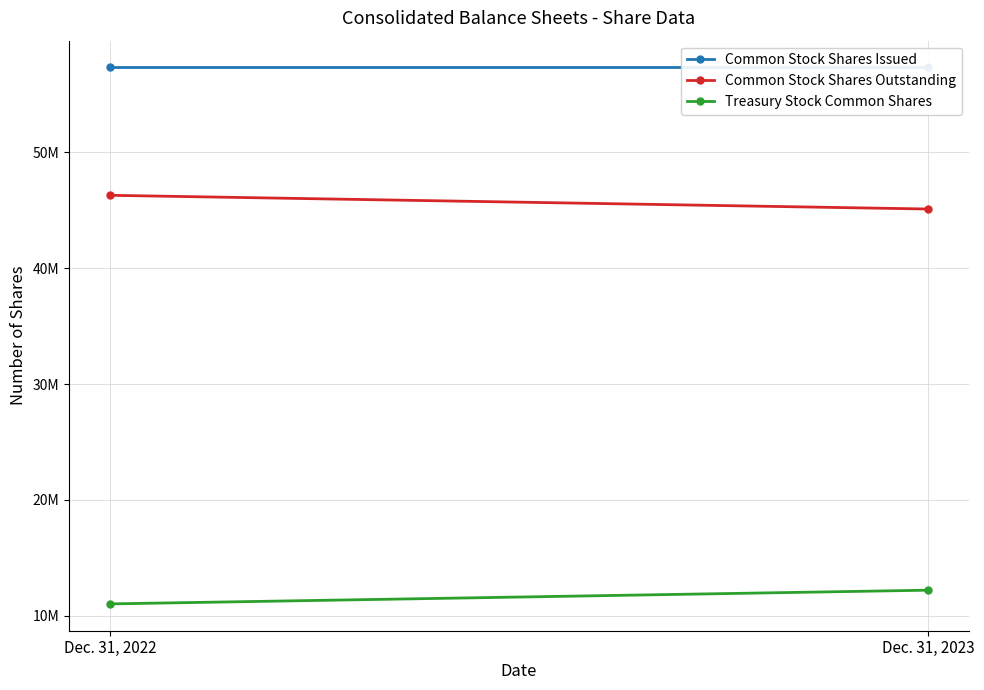

What is the value of the Treasury Stock Common Shares point at the 2nd from the left?

12214000